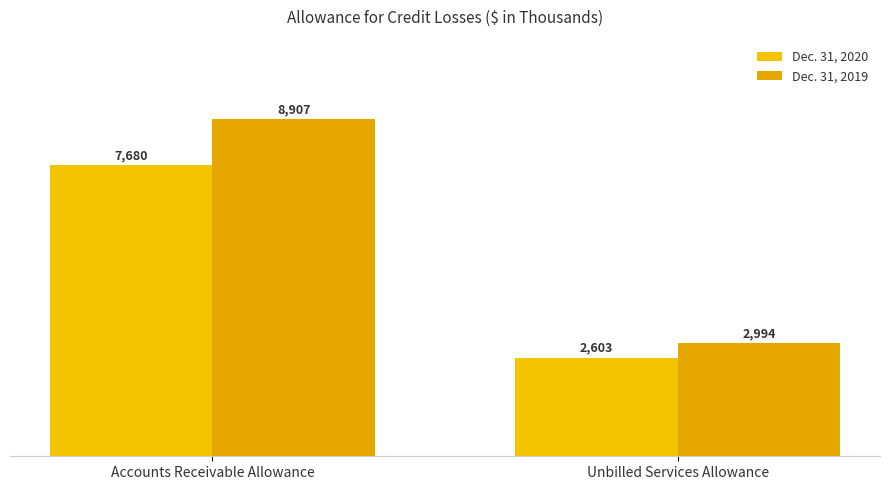

Is it true that Dec. 31, 2020 equals 2603 at Unbilled Services Allowance?

True